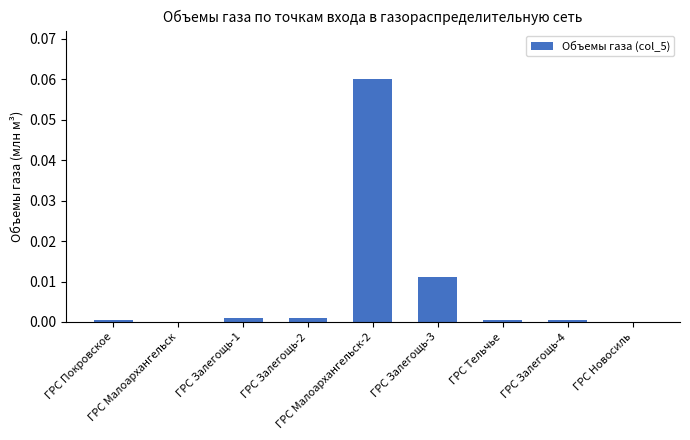

Count the number of categories in the chart.

9